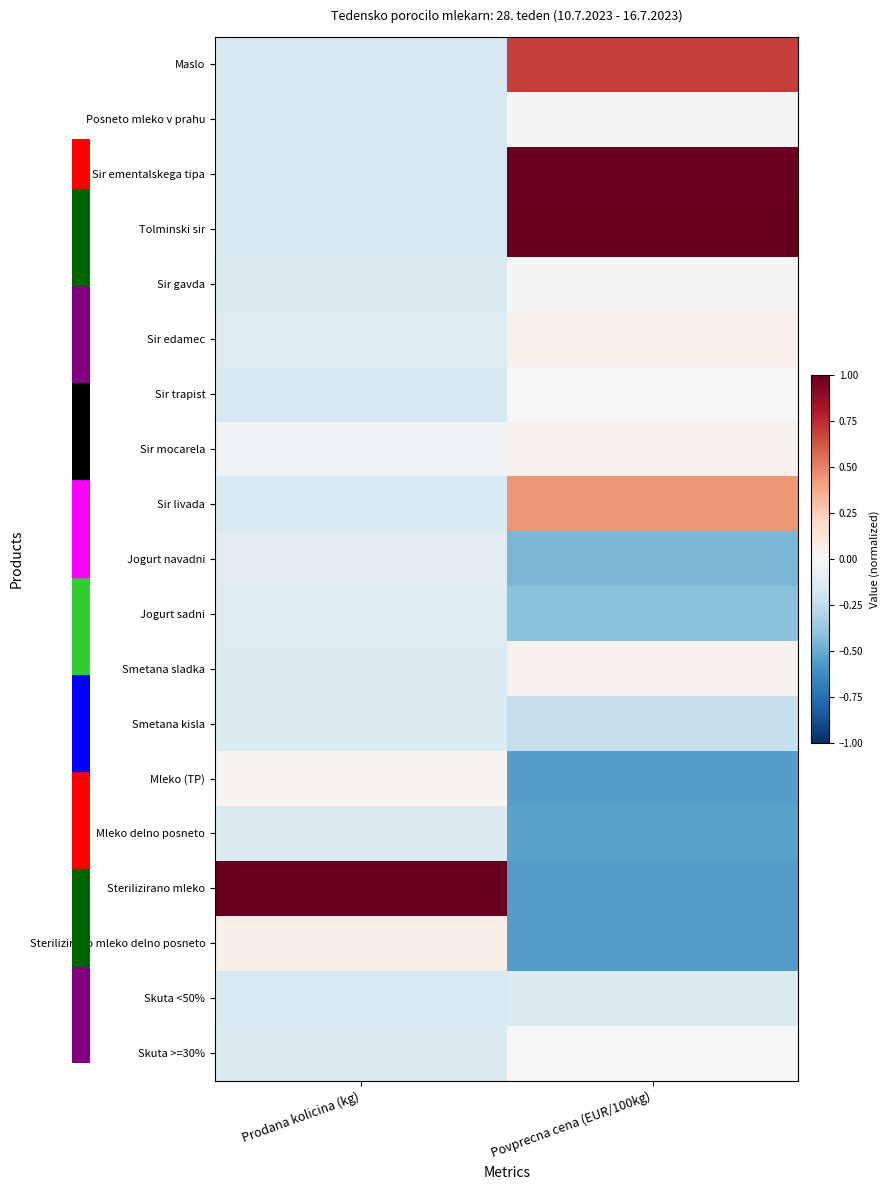

Reading left to right, extract all data points from this chart.

Maslo: Prodana kolicina (kg)=-0.2	Povprecna cena (EUR/100kg)=0.7
Posneto mleko v prahu: Prodana kolicina (kg)=-0.2	Povprecna cena (EUR/100kg)=-0.0
Sir ementalskega tipa: Prodana kolicina (kg)=-0.2	Povprecna cena (EUR/100kg)=1.0
Tolminski sir: Prodana kolicina (kg)=-0.2	Povprecna cena (EUR/100kg)=1.0
Sir gavda: Prodana kolicina (kg)=-0.1	Povprecna cena (EUR/100kg)=-0.0
Sir edamec: Prodana kolicina (kg)=-0.1	Povprecna cena (EUR/100kg)=0.1
Sir trapist: Prodana kolicina (kg)=-0.2	Povprecna cena (EUR/100kg)=0.0
Sir mocarela: Prodana kolicina (kg)=-0.0	Povprecna cena (EUR/100kg)=0.0
Sir livada: Prodana kolicina (kg)=-0.2	Povprecna cena (EUR/100kg)=0.4
Jogurt navadni: Prodana kolicina (kg)=-0.1	Povprecna cena (EUR/100kg)=-0.5
Jogurt sadni: Prodana kolicina (kg)=-0.1	Povprecna cena (EUR/100kg)=-0.4
Smetana sladka: Prodana kolicina (kg)=-0.1	Povprecna cena (EUR/100kg)=0.0
Smetana kisla: Prodana kolicina (kg)=-0.1	Povprecna cena (EUR/100kg)=-0.2
Mleko (TP): Prodana kolicina (kg)=0.0	Povprecna cena (EUR/100kg)=-0.6
Mleko delno posneto: Prodana kolicina (kg)=-0.1	Povprecna cena (EUR/100kg)=-0.5
Sterilizirano mleko: Prodana kolicina (kg)=1.0	Povprecna cena (EUR/100kg)=-0.6
Sterilizirano mleko delno posneto: Prodana kolicina (kg)=0.1	Povprecna cena (EUR/100kg)=-0.6
Skuta <50%: Prodana kolicina (kg)=-0.2	Povprecna cena (EUR/100kg)=-0.1
Skuta >=30%: Prodana kolicina (kg)=-0.1	Povprecna cena (EUR/100kg)=-0.0